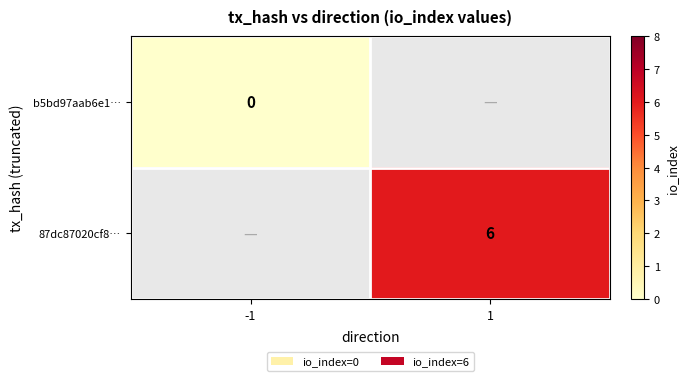

The 87dc87020cf8… series shows 8.3 at 1. True or false?

False